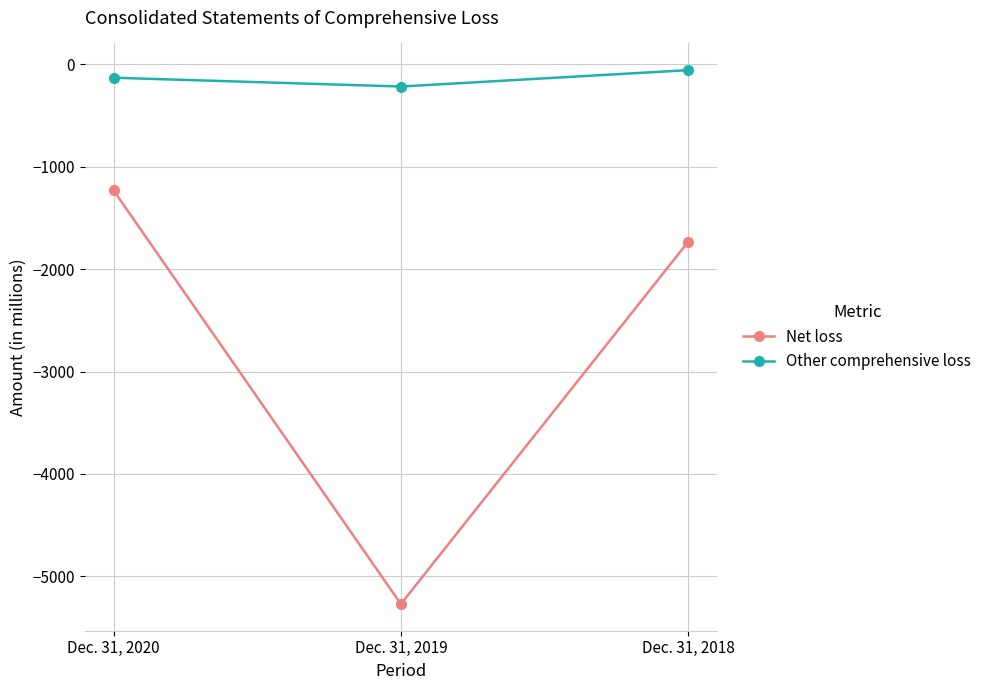

Which label corresponds to the smallest value in the chart?

Dec. 31, 2019